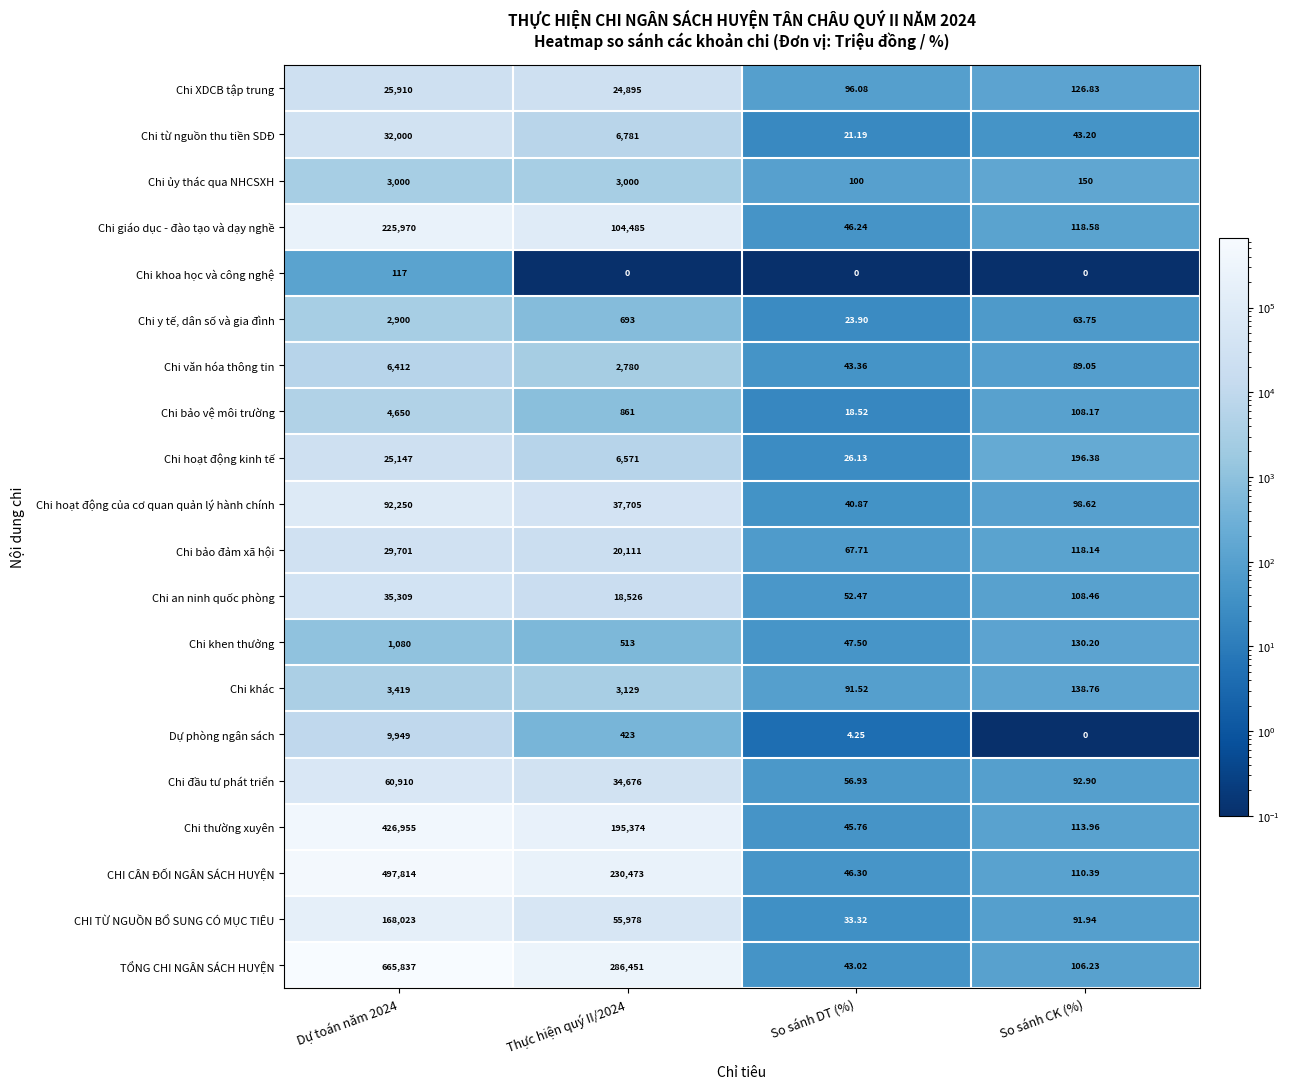

Which series has the largest range (max minus min)?

TỔNG CHI NGÂN SÁCH HUYỆN